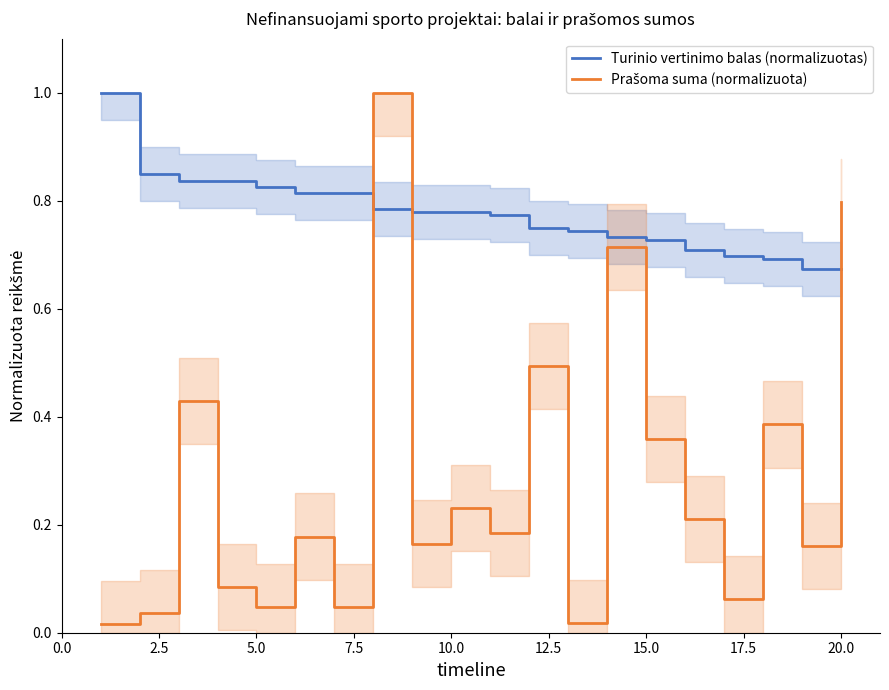

Count the number of data series in this chart.

2